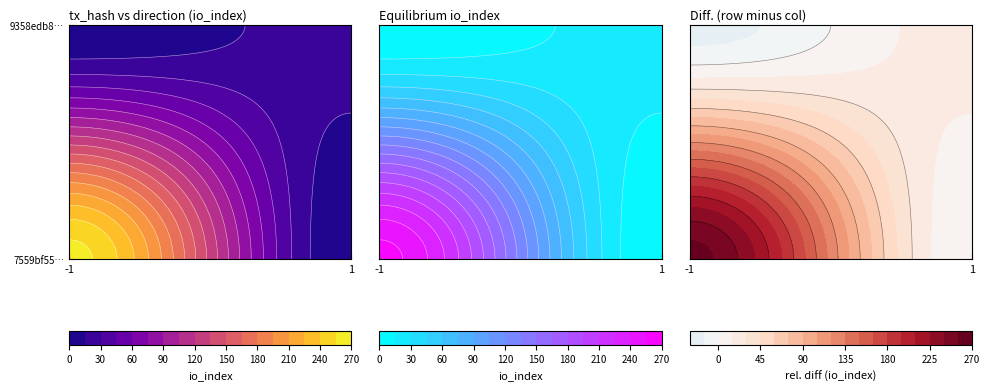

At which label is 7559bf55e1ede43fbddc2307651fd7ffdb2271c closest to 129?

direction